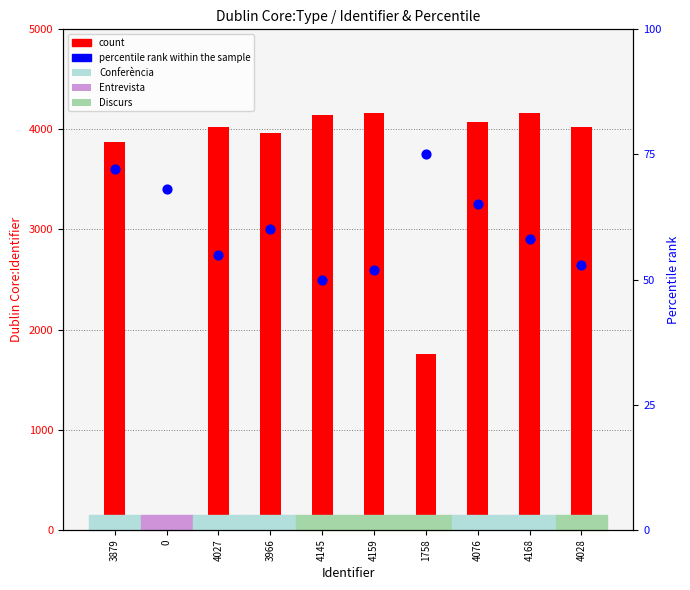

At which category is the sum across all series the highest?

4168